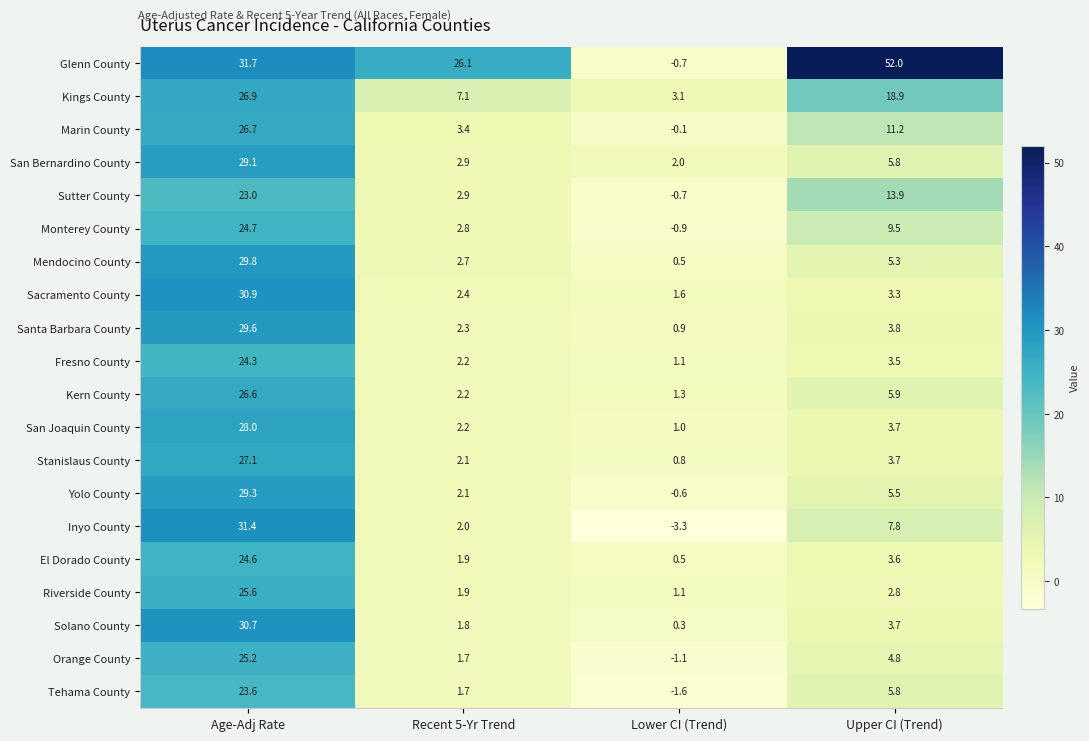

What is the difference between the maximum and minimum values in the Monterey County series?

25.6